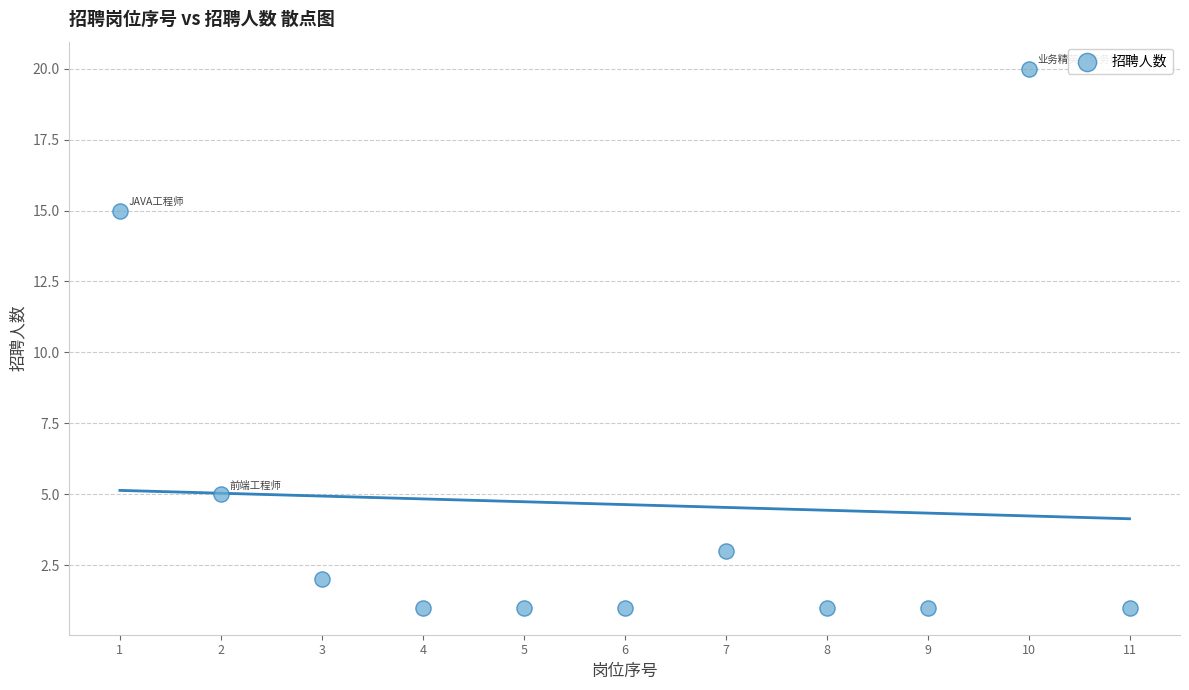

What is the range of Y values (max minus min)?

19